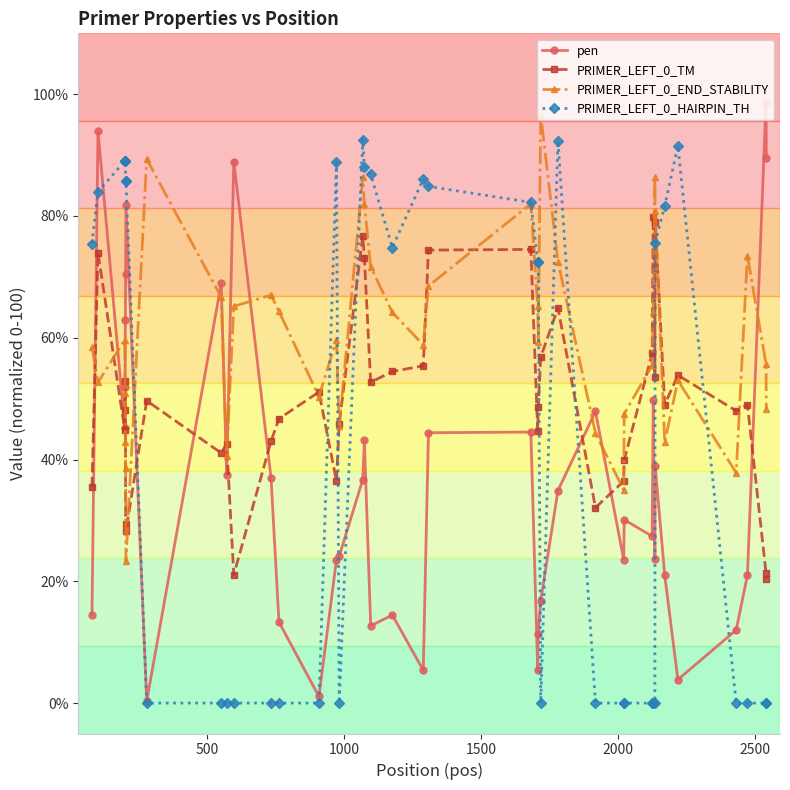

What is the highest value of the PRIMER_LEFT_0_HAIRPIN_TH series?

92.6